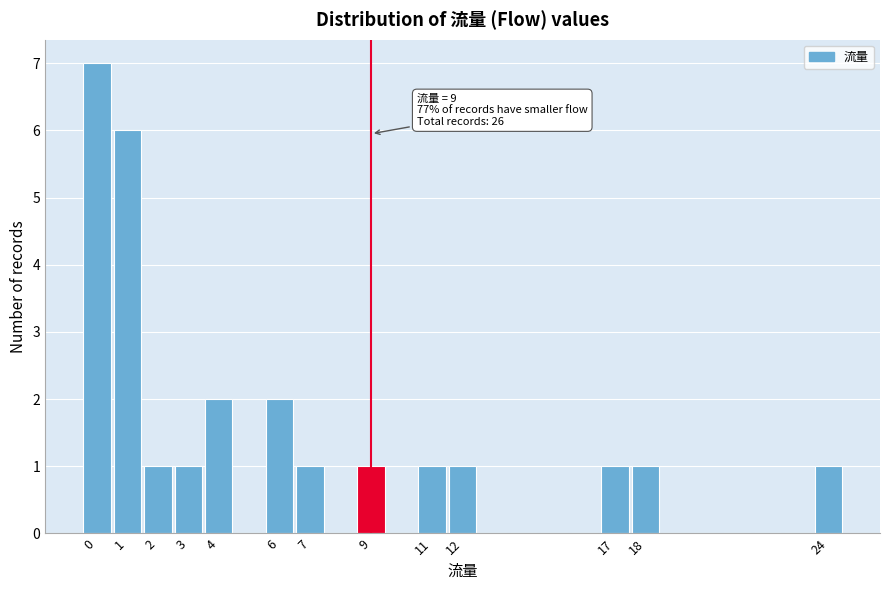

Over which range of the x-axis is the bar tallest?

-0.5 to 0.5